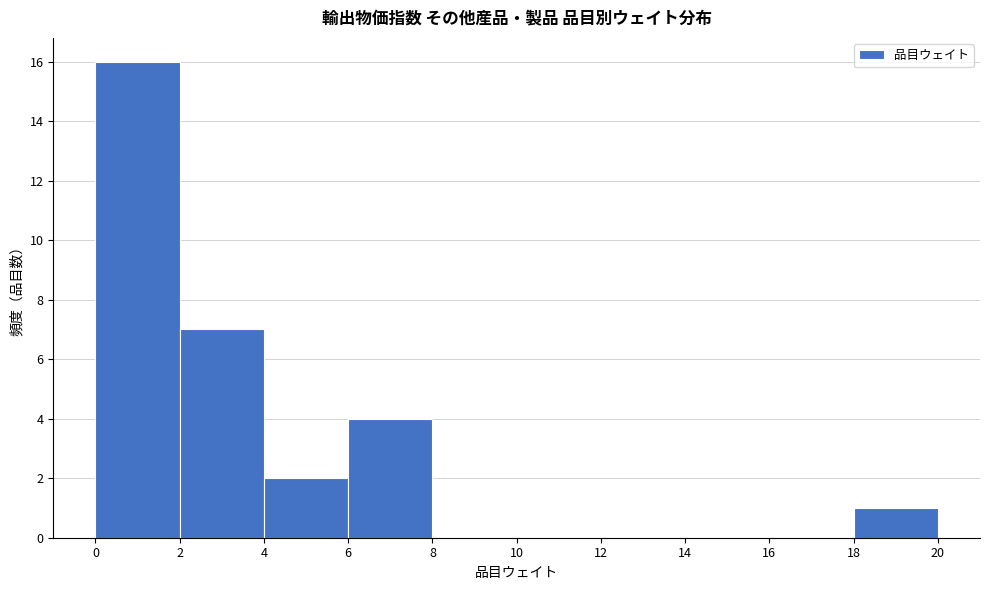

Reading left to right, list every bar in this chart as the range it spans on the x-axis followed by its height. The values are not printed on the chart, so give them approximately, as read against the axis.

0 to 2: 16
2 to 4: 7
4 to 6: 2
6 to 8: 4
8 to 10: 0
10 to 12: 0
12 to 14: 0
14 to 16: 0
16 to 18: 0
18 to 20: 1